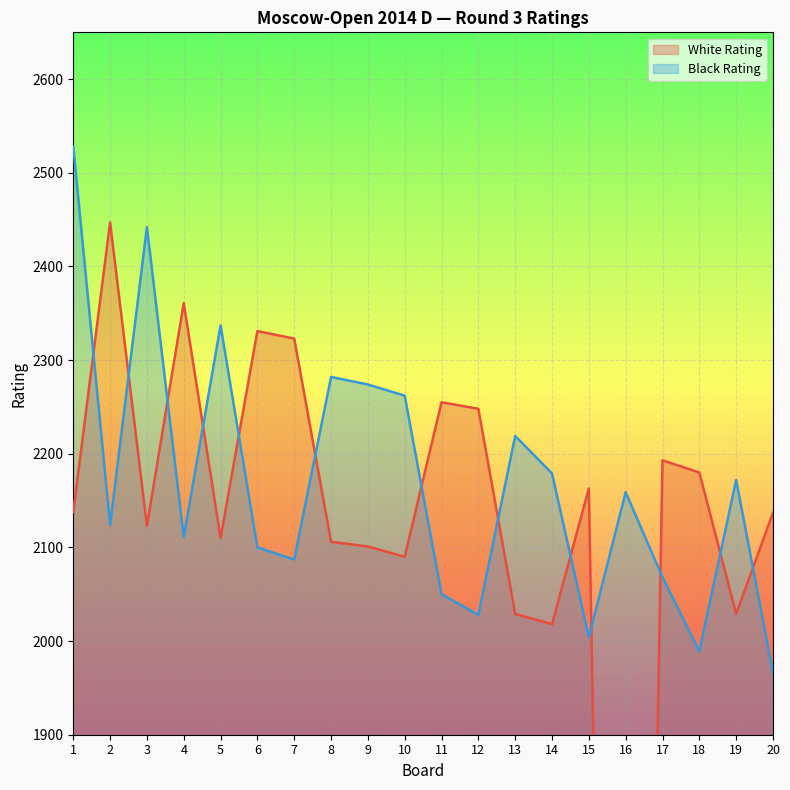

How many data points in Black Rating are above 2159?

9